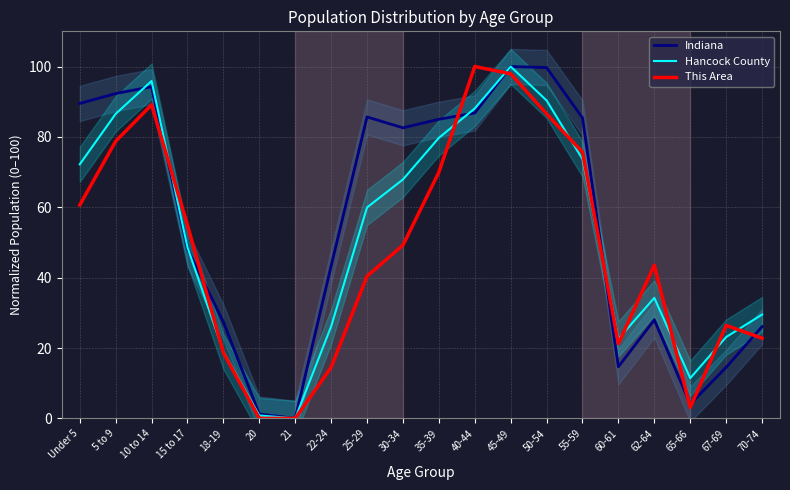

What is the total value across all series at 35-39?

234.7